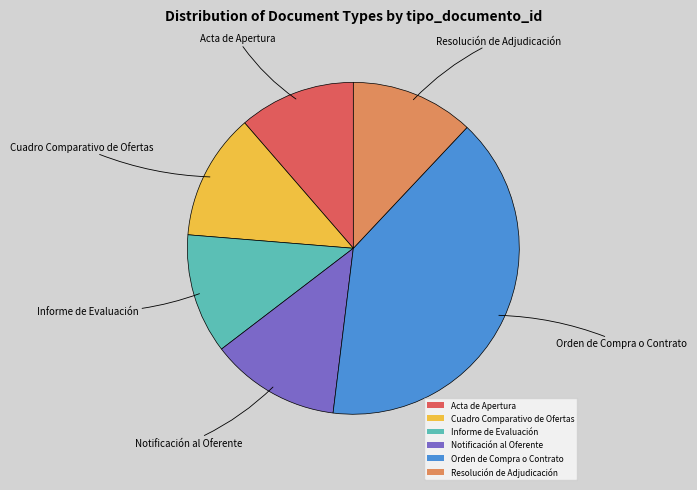

Is Cuadro Comparativo de Ofertas the majority of the pie?

No